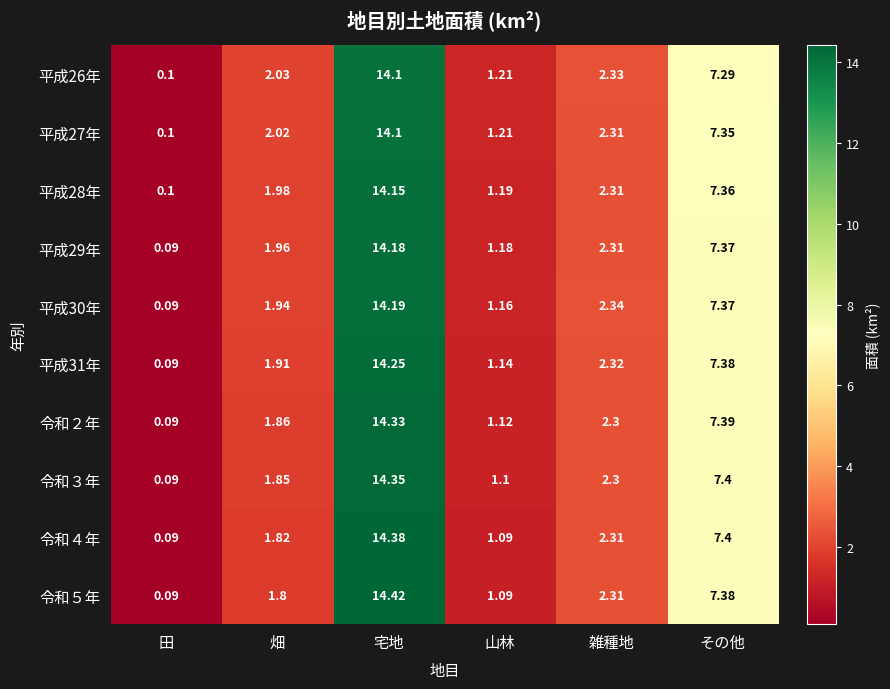

At which category does the chart reach its peak across all series?

宅地